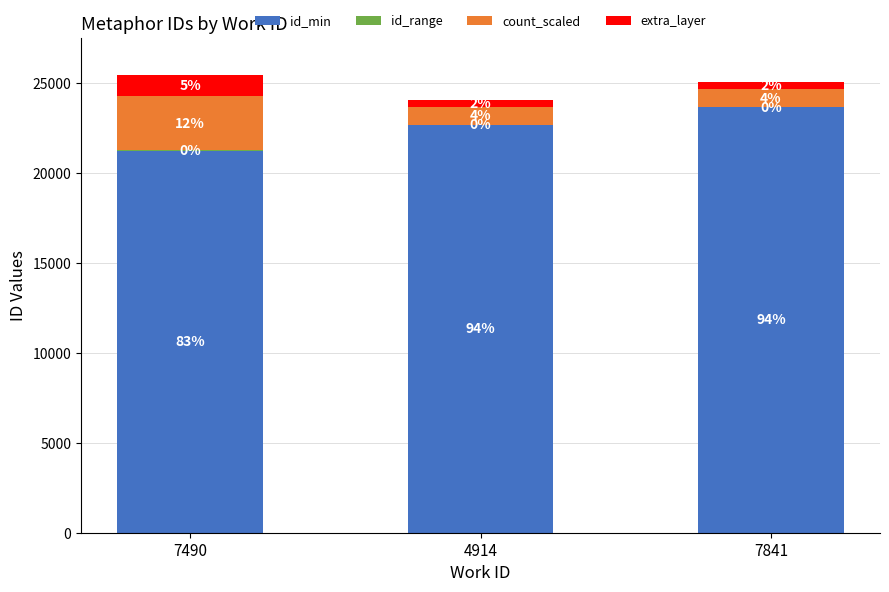

Does the chart contain stacked bars?

Yes